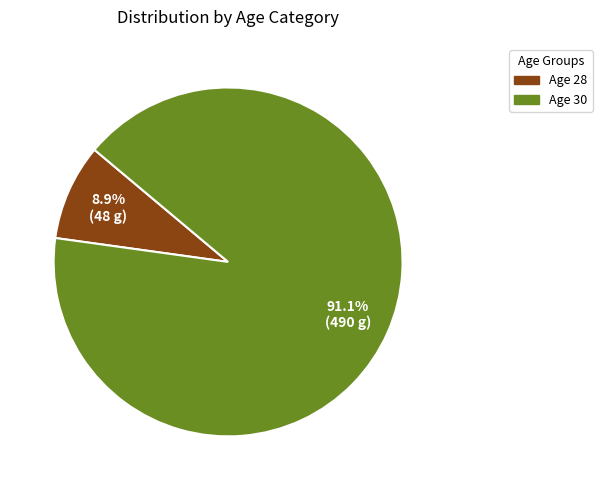

Is there a majority slice in this chart?

Yes